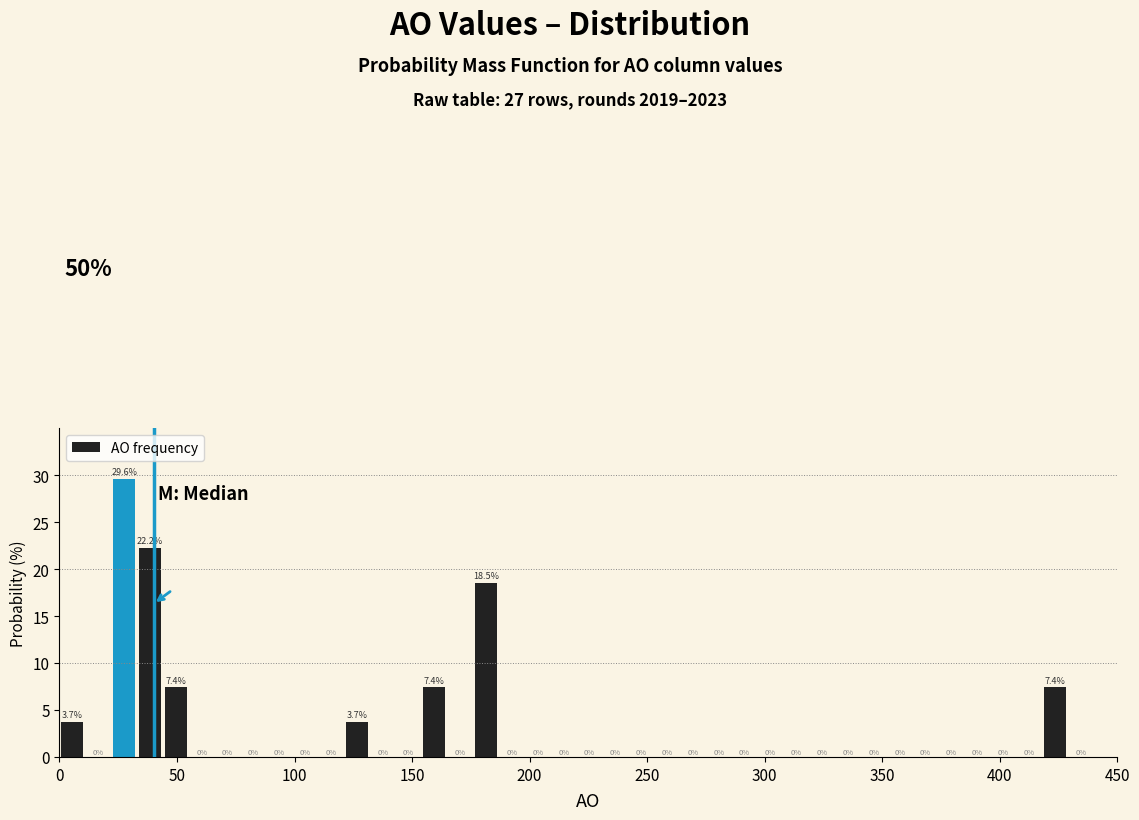

Read against the x-axis, roughly where is the centre of the tallest bar?

30